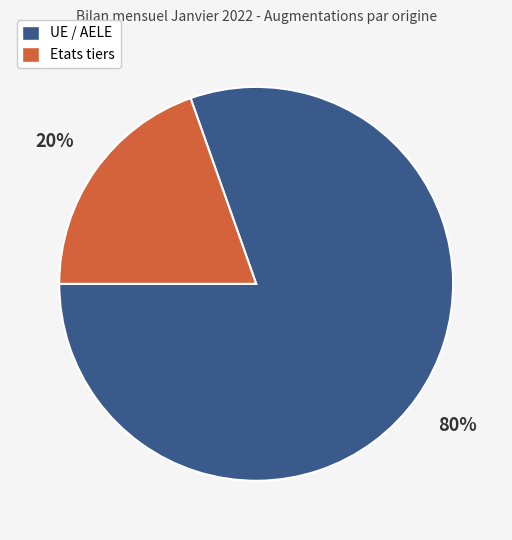

To the nearest percent, what percentage of the pie is Etats tiers?

20%